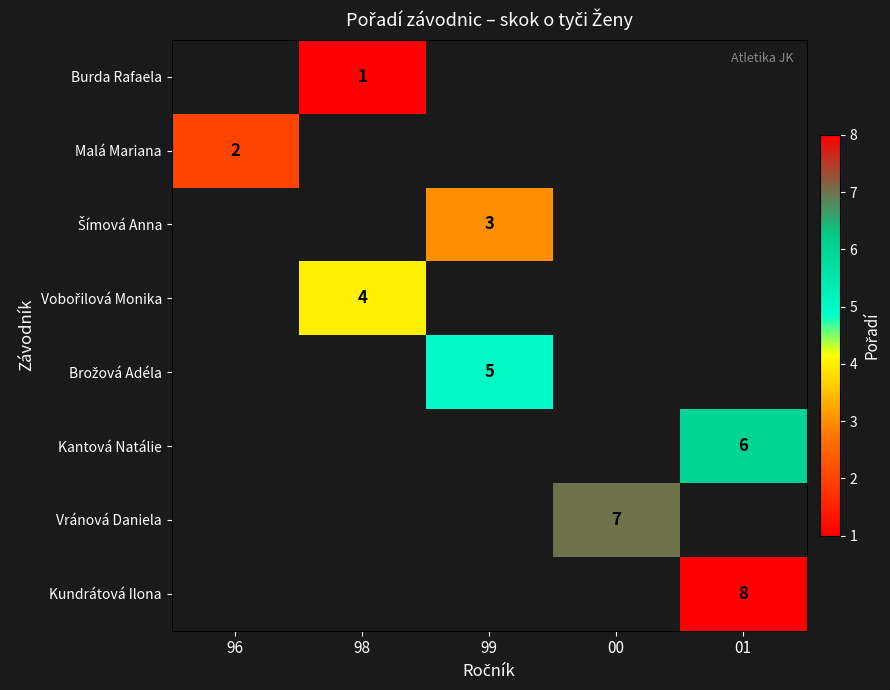

Which label corresponds to the largest value in the chart?

01